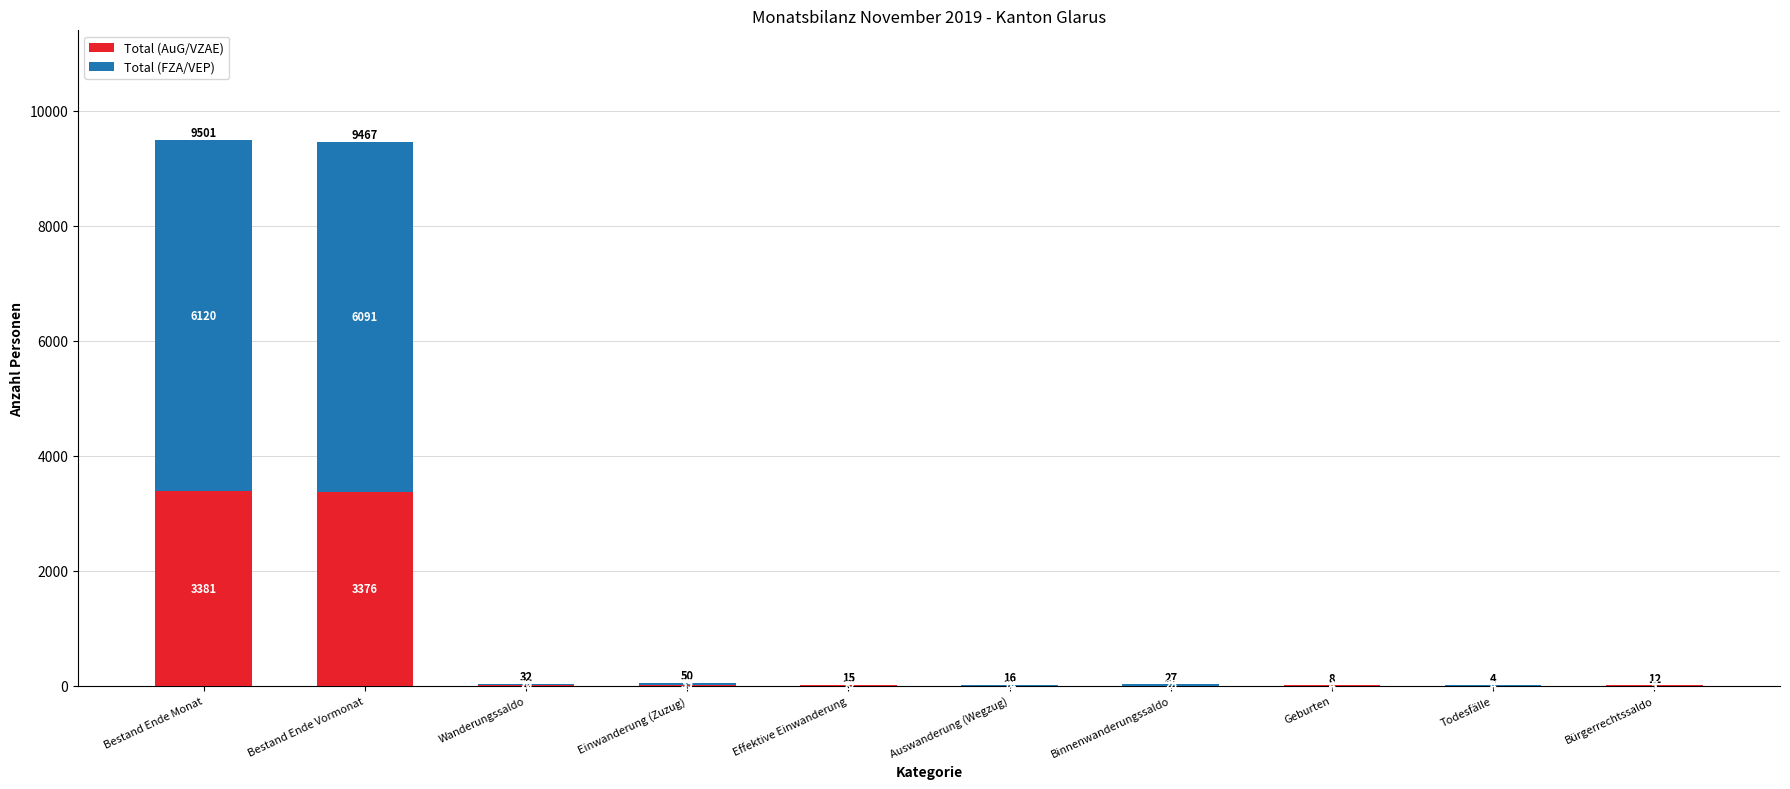

What is the sum of the Total (AuG/VZAE) values at Effektive Einwanderung and Auswanderung (Wegzug)?

5